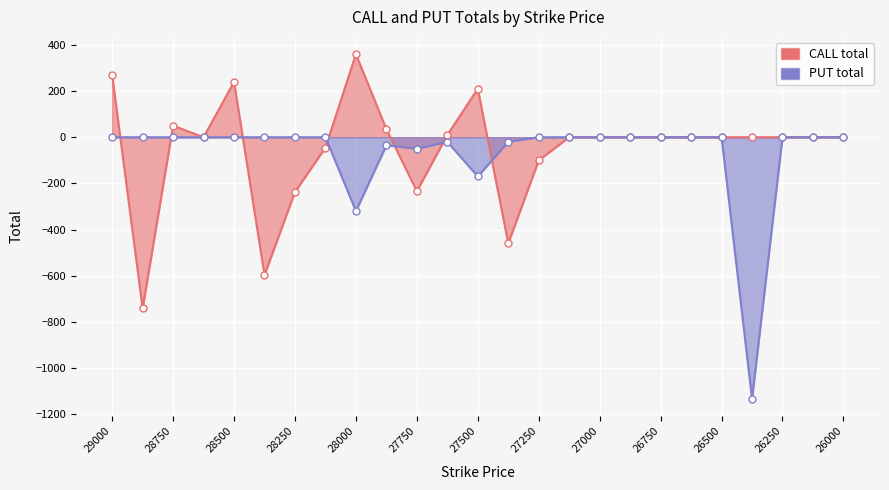

What is the value of the CALL total point at the 15th from the left?

-100